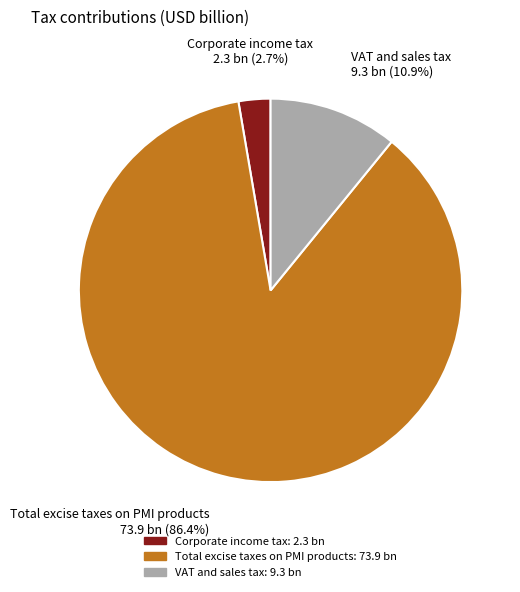

Combined, what portion of the pie is Total excise taxes on PMI products and VAT and sales tax?

97.3%